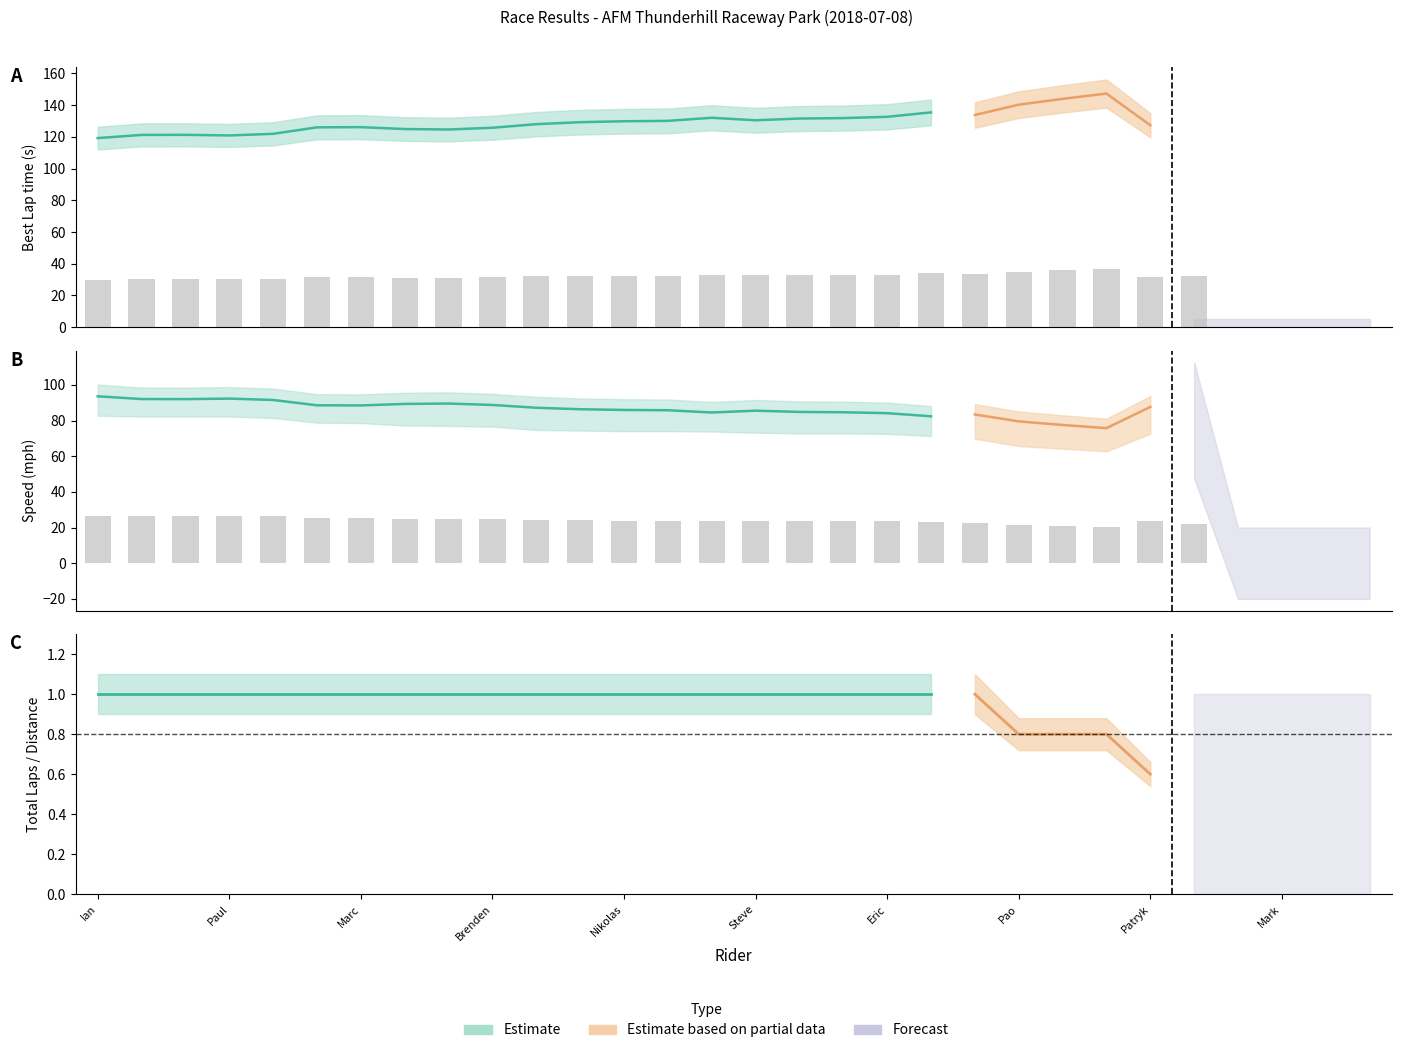

Is the value of Average Speed at Ashlee Deskin greater than the value of Best Lap time at Ian Smith?

No